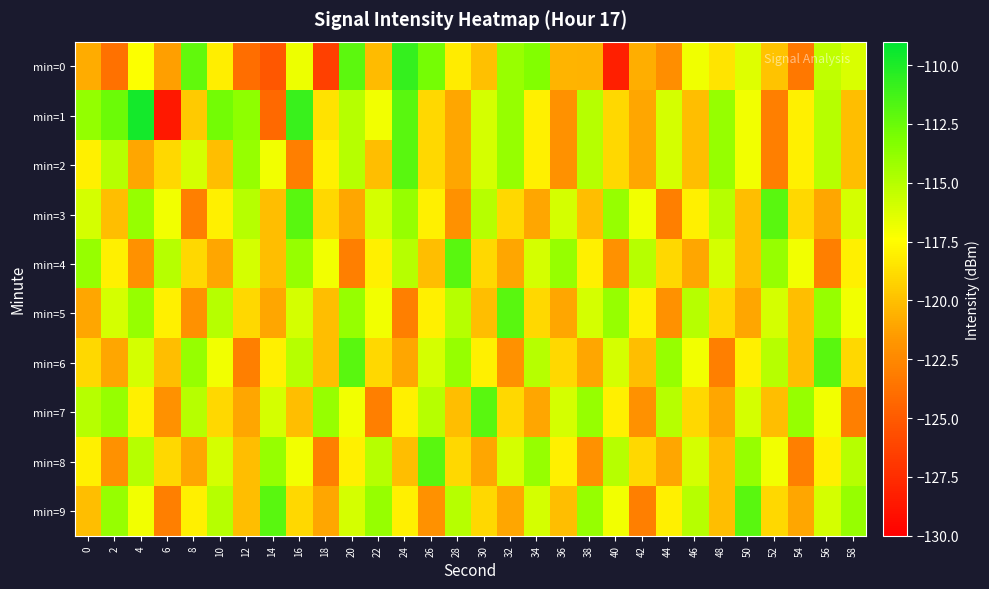

What is the difference between the highest and lowest values at 16?

12.1